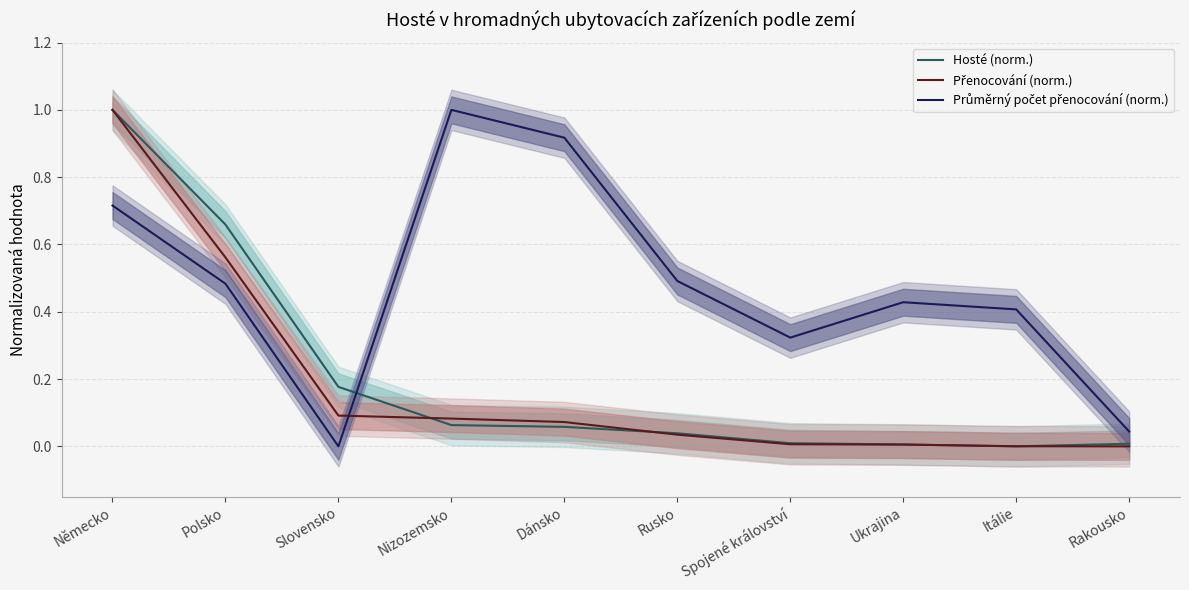

Which series has the largest total across all categories?

Průměrný počet přenocování (norm.)